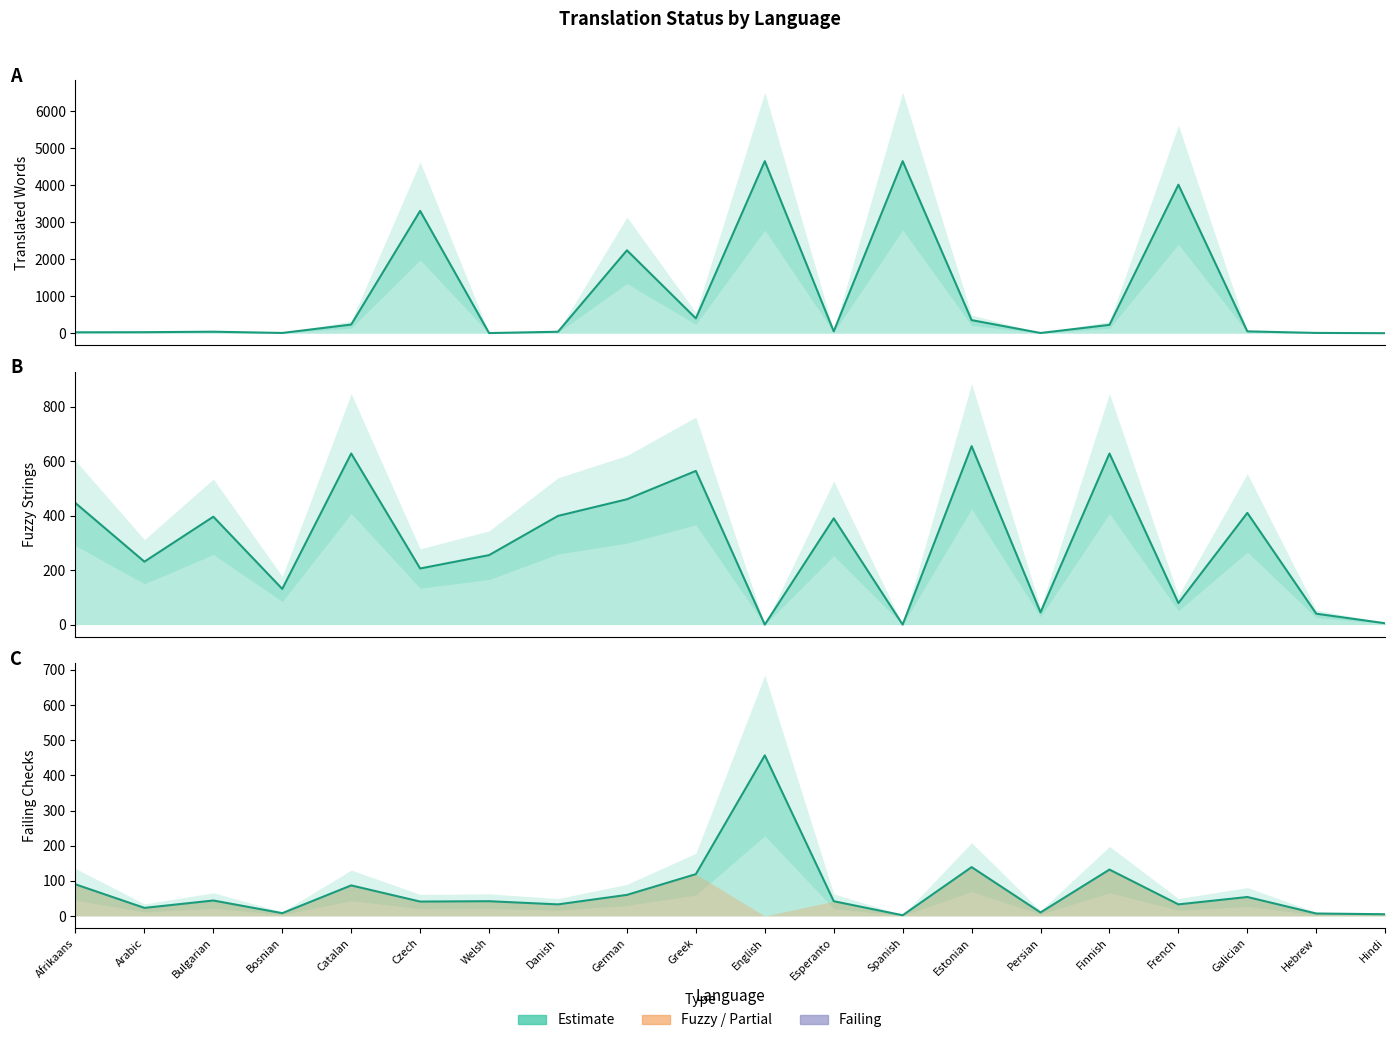

Which series ends up on top after the final intersection of failing and translated_words?

failing